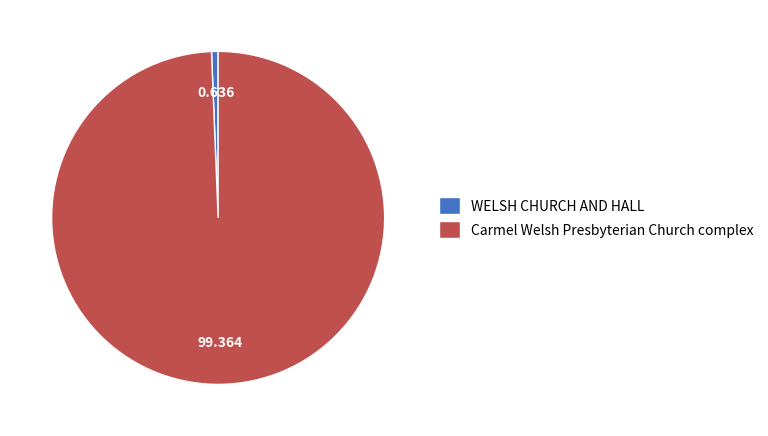

Is it true that WELSH CHURCH AND HALL is 1% of the pie?

True